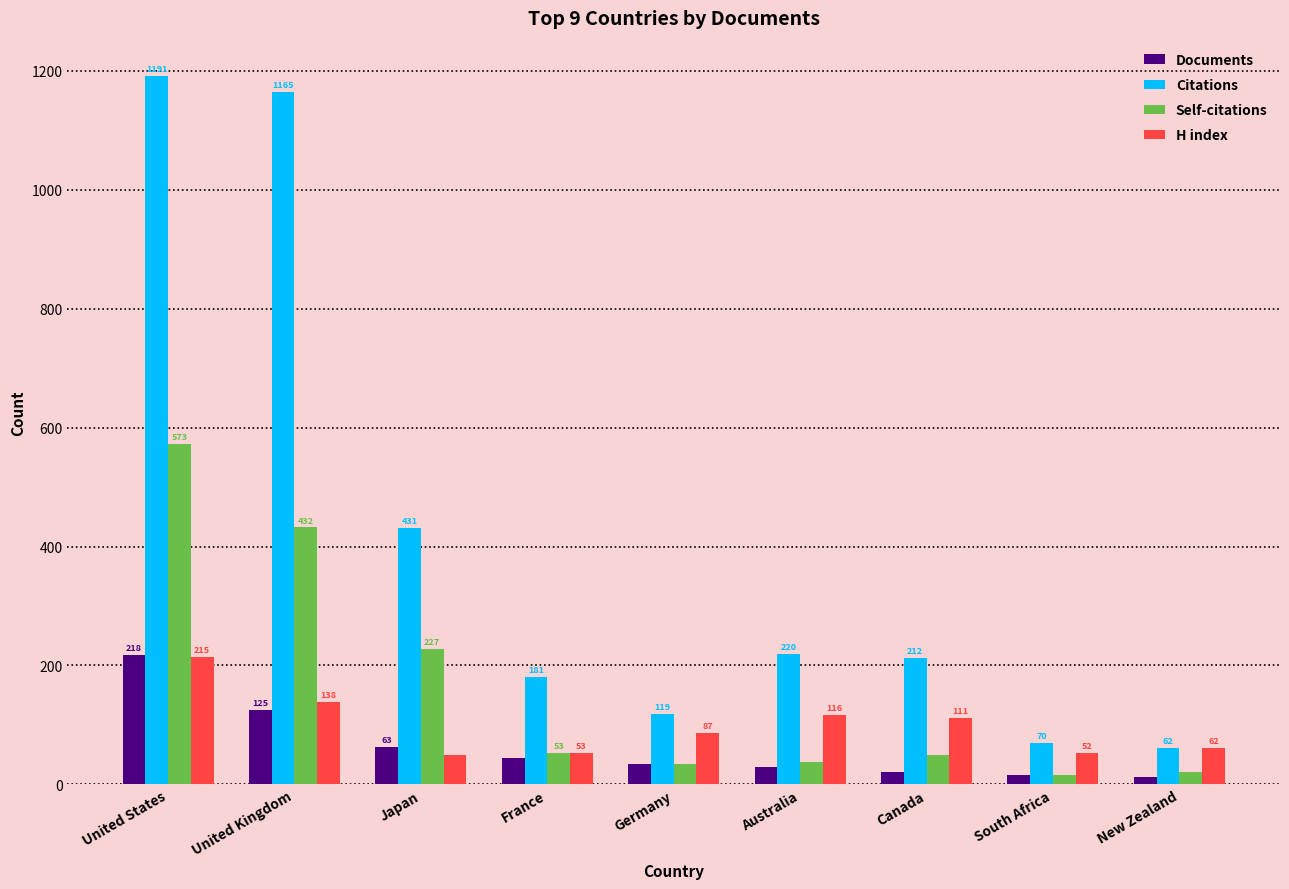

The value of Self-citations at United Kingdom is 432. True or false?

True